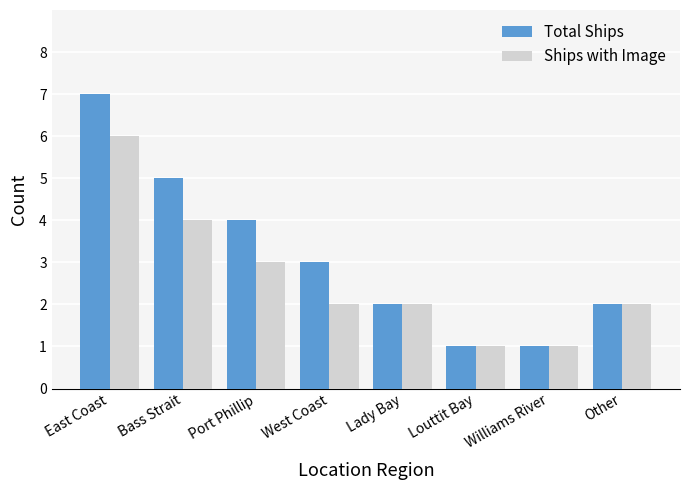

How many categories are shown in the chart?

8